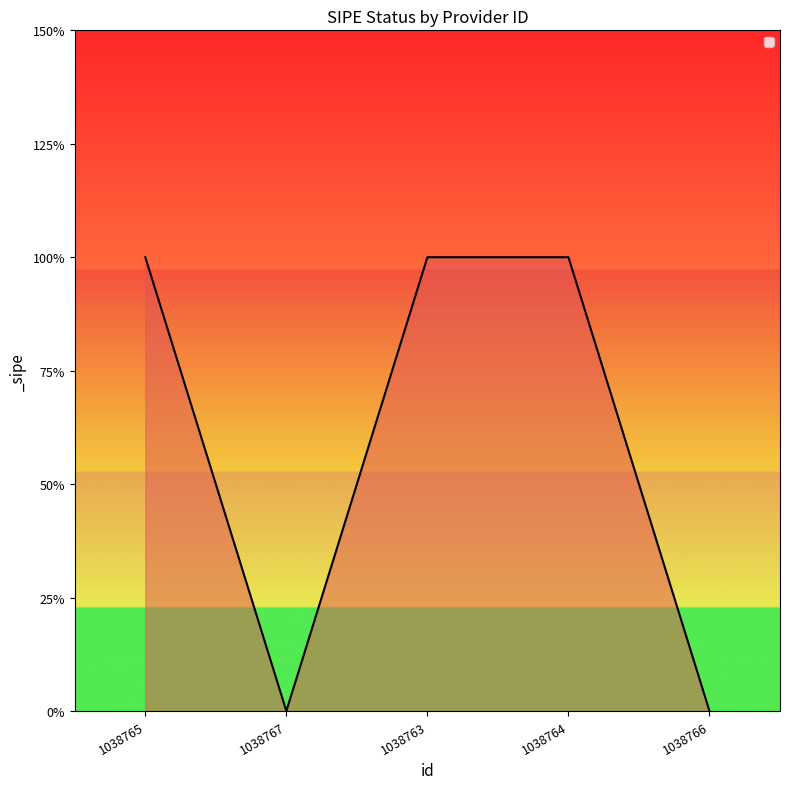

Does the chart have visible grid lines?

No